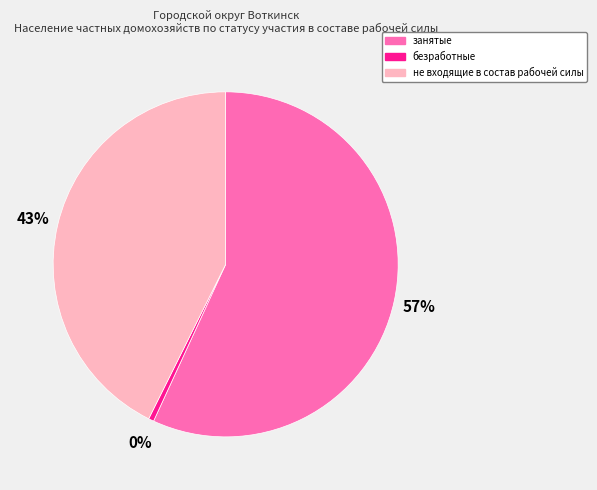

Do занятые and не входящие в состав рабочей силы together represent more than half of the pie?

Yes